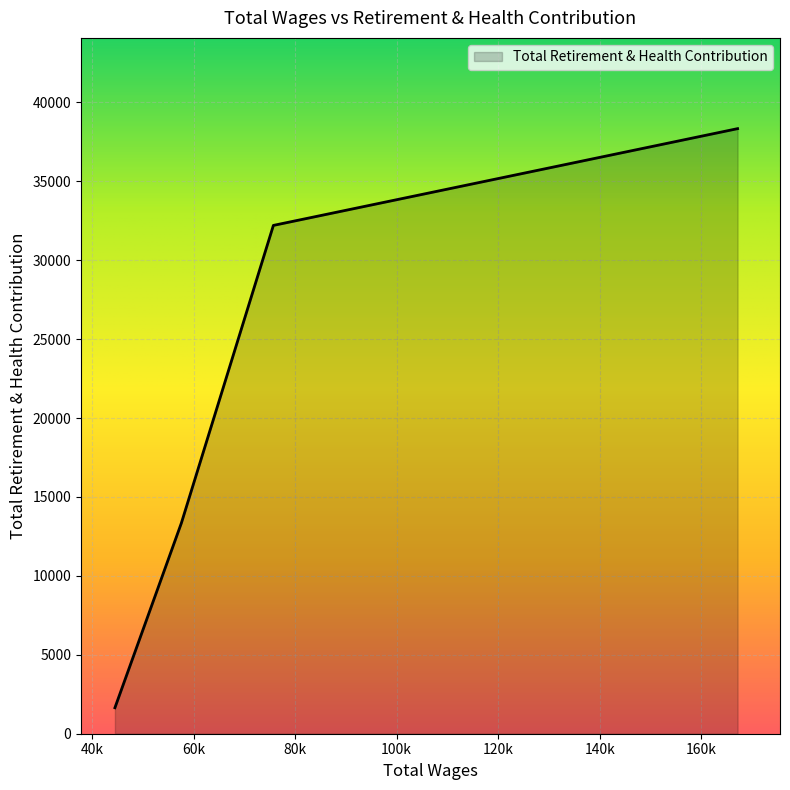

What is the maximum value shown in the chart?

38334